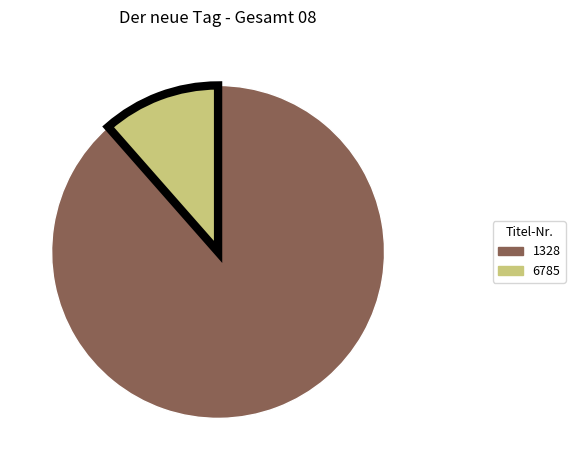

Which slice is the smallest?

6785